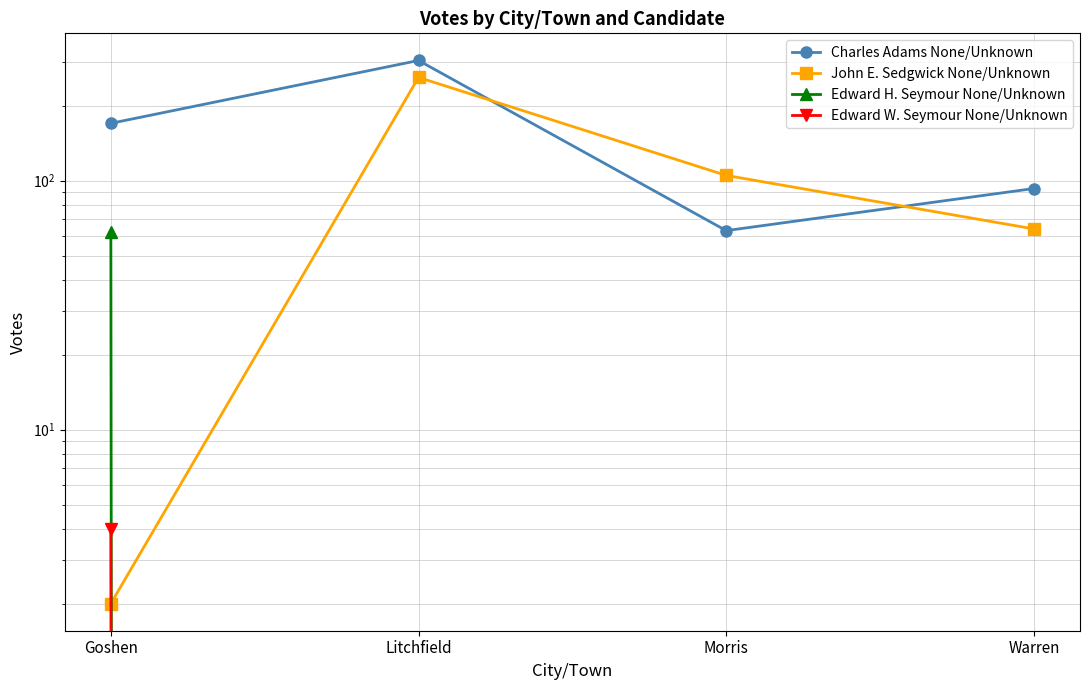

What is the difference between the highest and lowest values at Goshen?

168